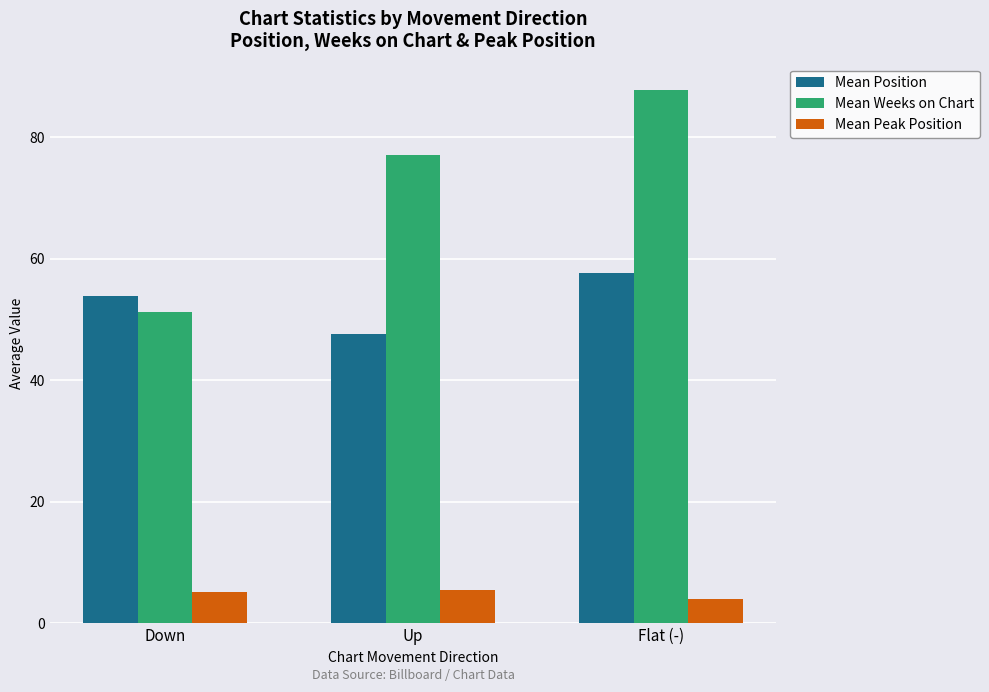

The value of Mean Position at Flat (-) is 18.6. True or false?

False